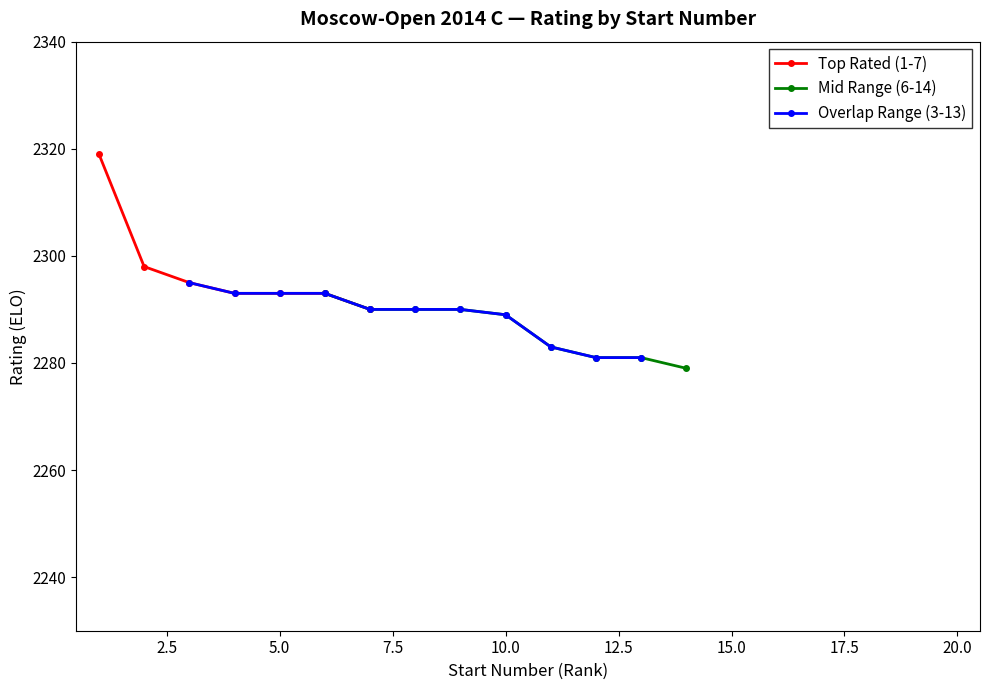

What is the value of the Top 1-5 (avg rating) point at the 3rd from the left?

2295